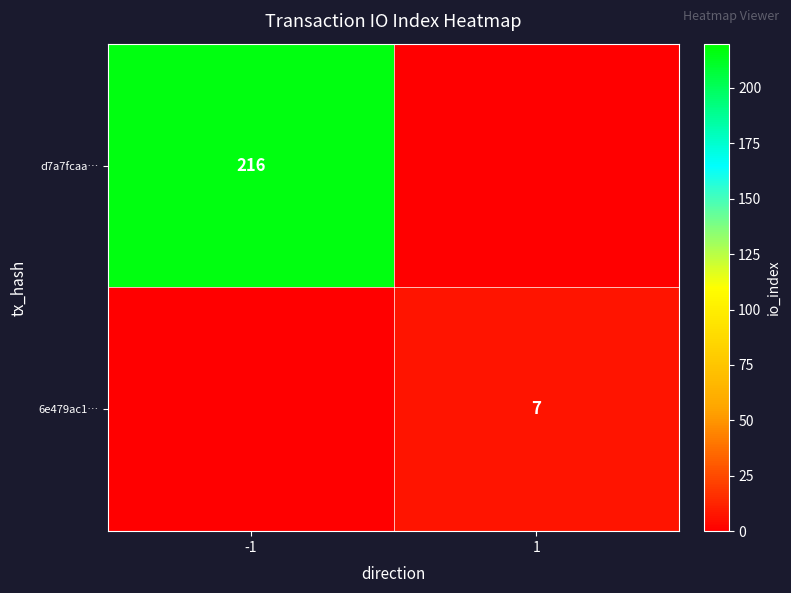

The value of 6e479ac1… at 1 is 7. True or false?

True